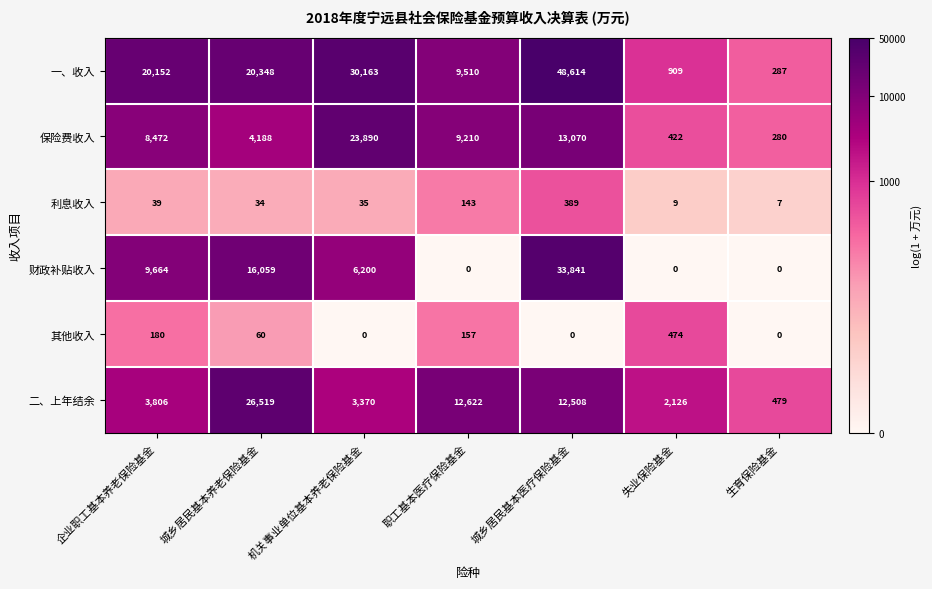

How many categories are shown in the chart?

7